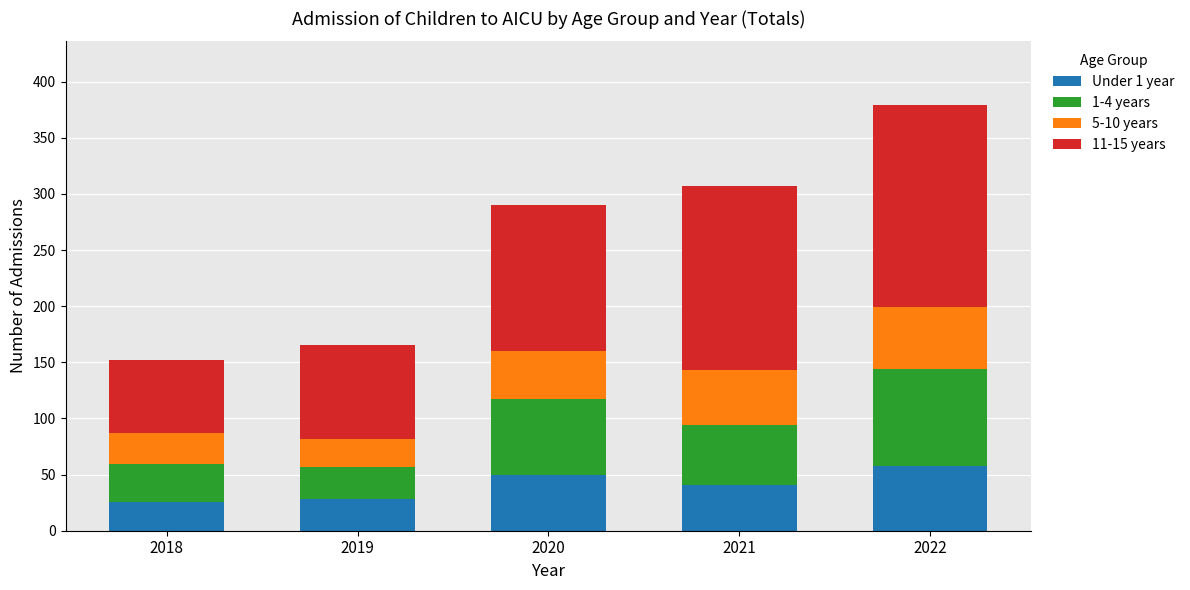

What is the maximum value for Under 1 year?

58